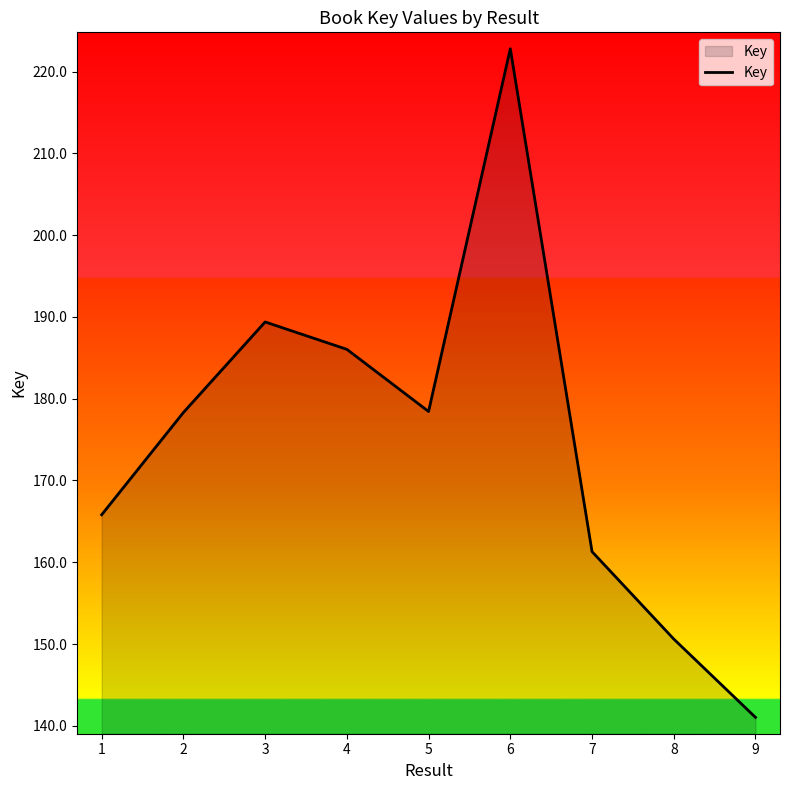

The chart shows a value of 95028485 at 5. True or false?

False